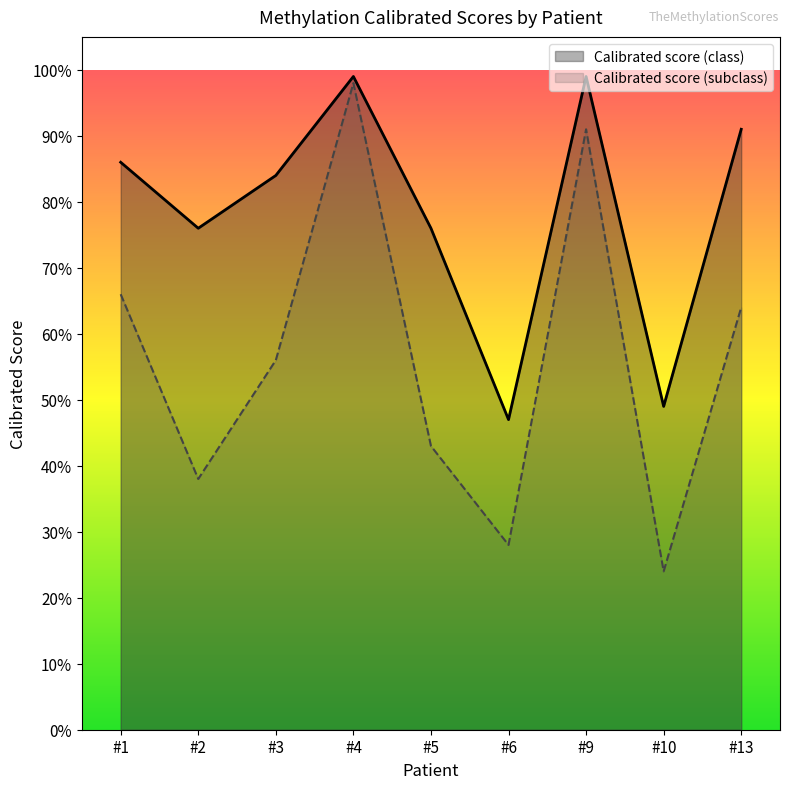

True or false: Calibrated score (class) and Calibrated score (subclass) intersect in this chart.

False